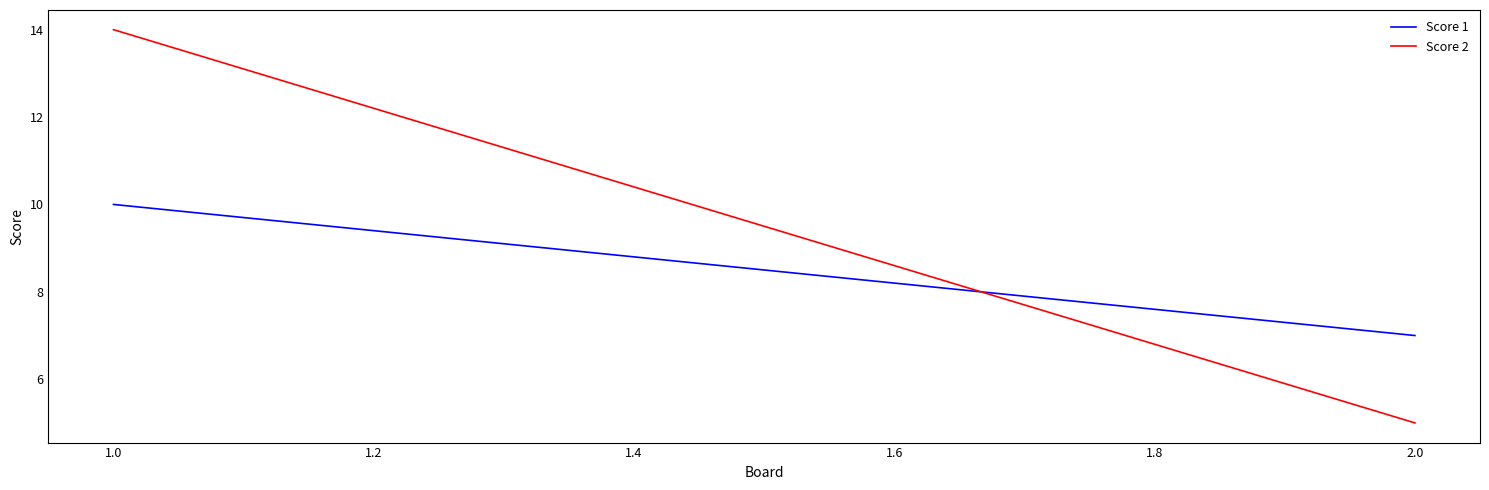

Between 1.0 and 2.0, which series saw the biggest shift?

Score 2